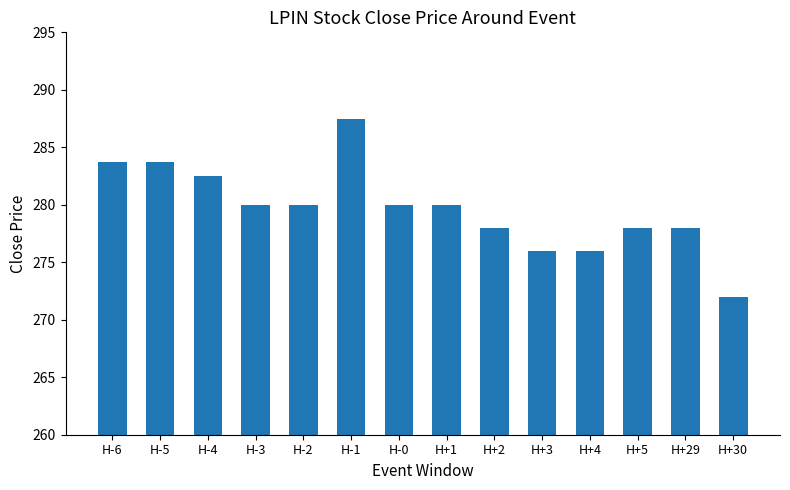

Approximately how many times larger is the value at H+29 compared to H+1?

1.0